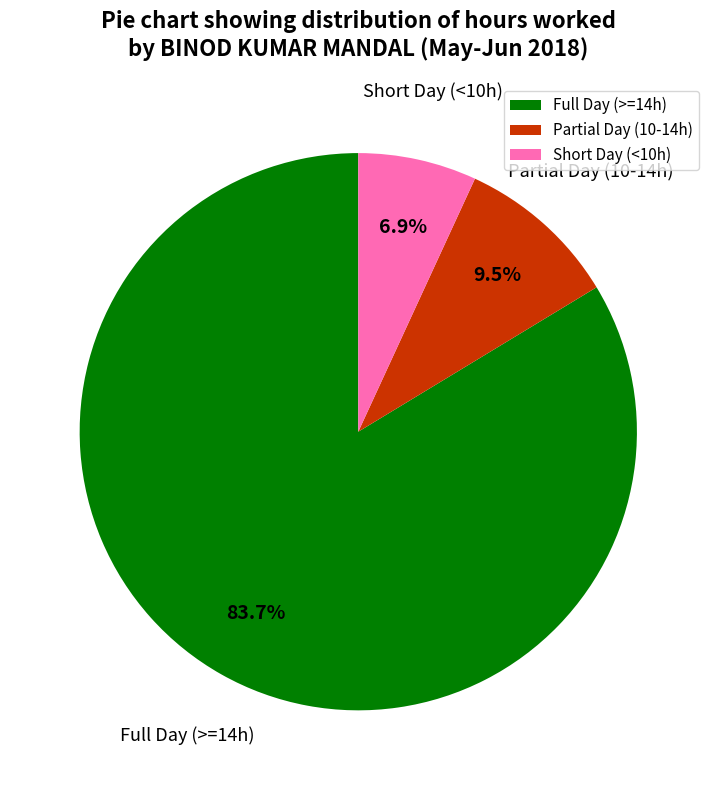

Approximately how many times larger is the value at Partial Day (10-14h) compared to Short Day (<10h)?

1.4